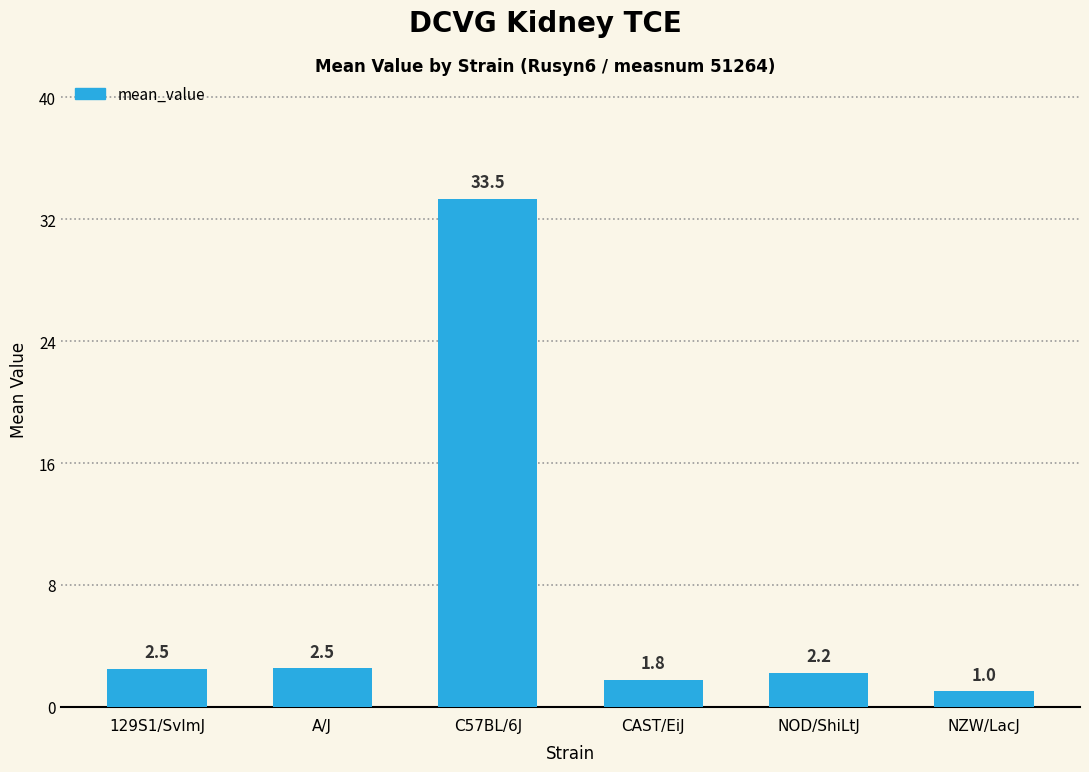

Approximately how many times larger is the value at A/J compared to 129S1/SvImJ?

1.0